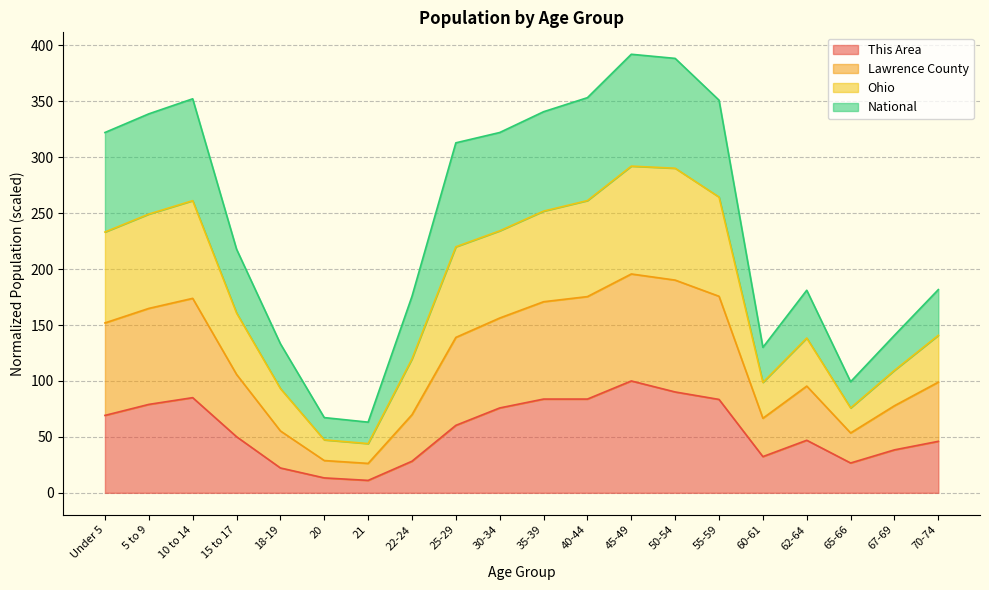

True or false: This Area has more than 2 interior local peaks.

True